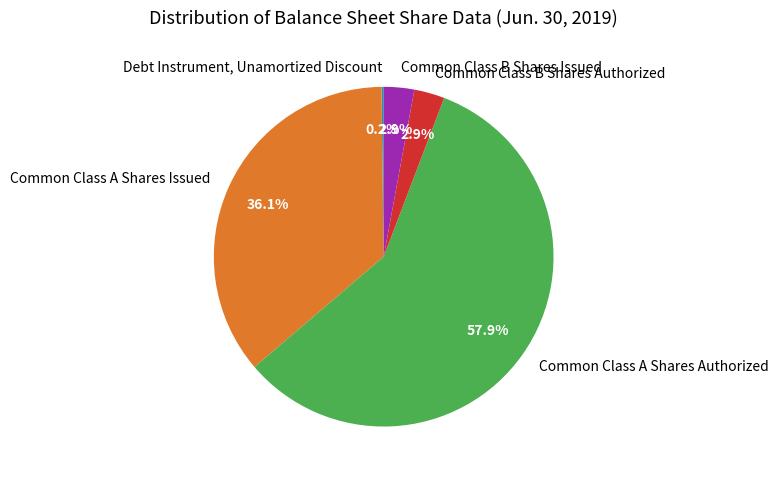

Combined, what portion of the pie is Common Class A Shares Issued and Common Class A Shares Authorized?

94.0%